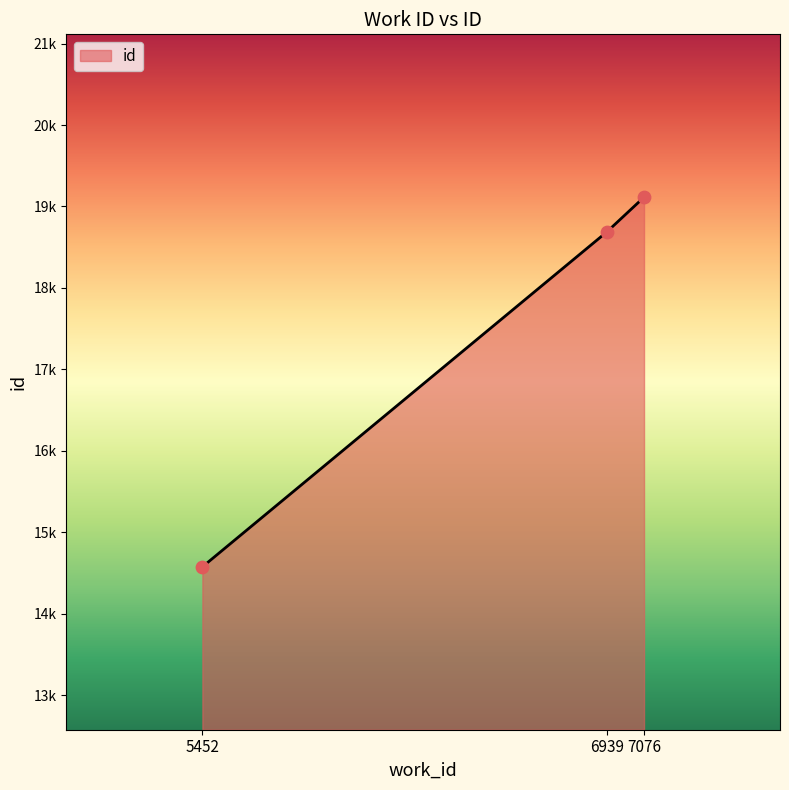

What is the ratio of the value at 7076 to the value at 5452?

1.3